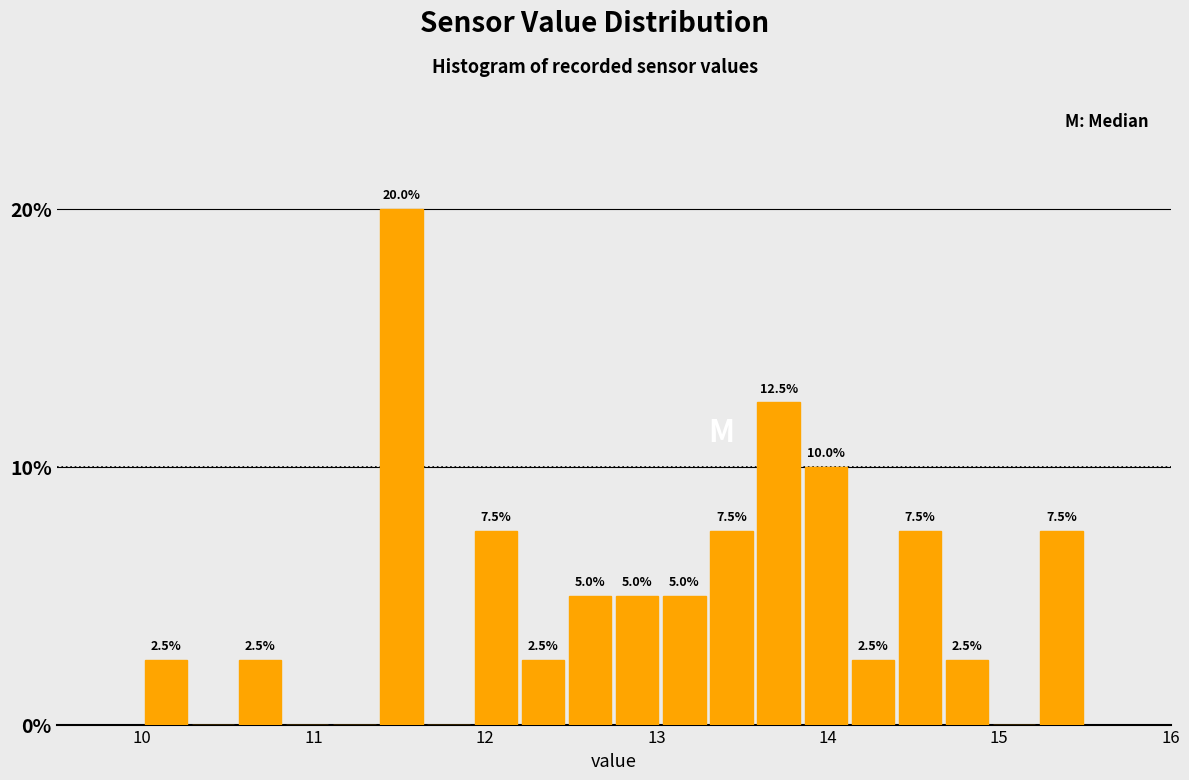

Read against the x-axis, roughly where is the centre of the tallest bar?

11.5